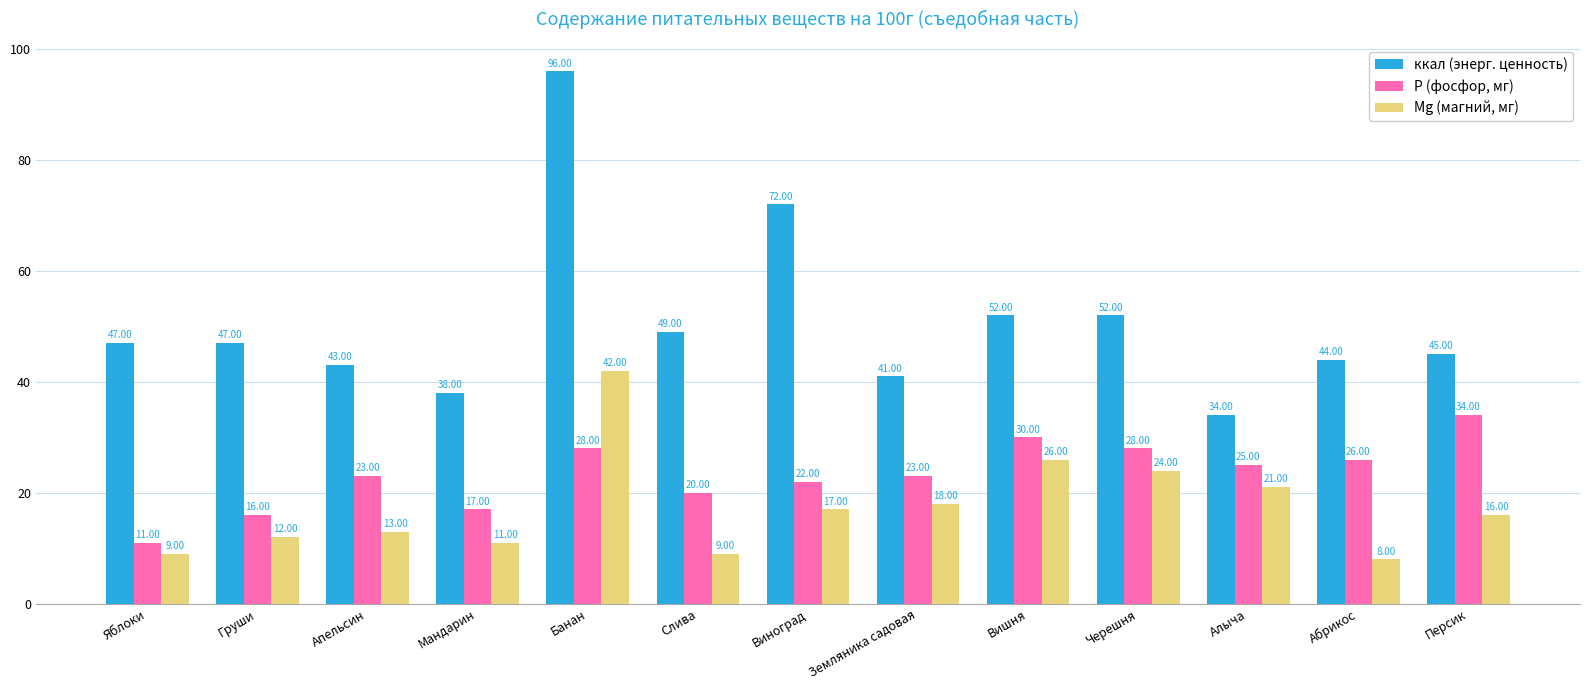

Rank the series by their maximum value, from lowest to highest.

P (фосфор, мг), Mg (магний, мг), ккал (энерг. ценность)